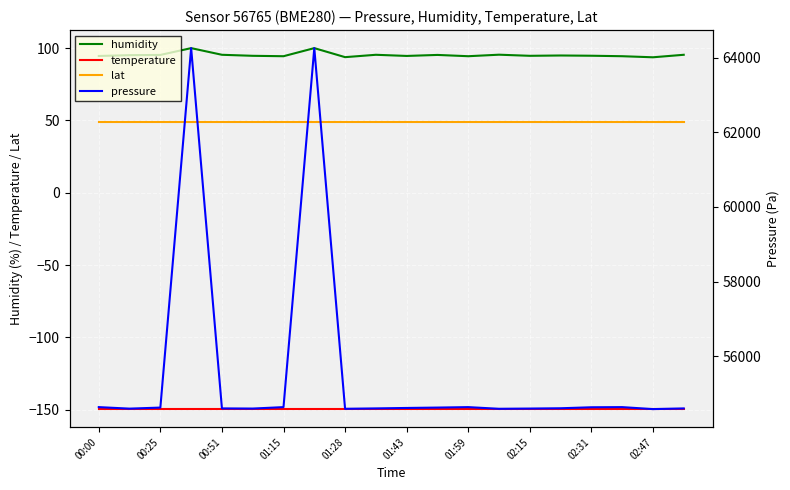

Count the number of categories in the chart.

20